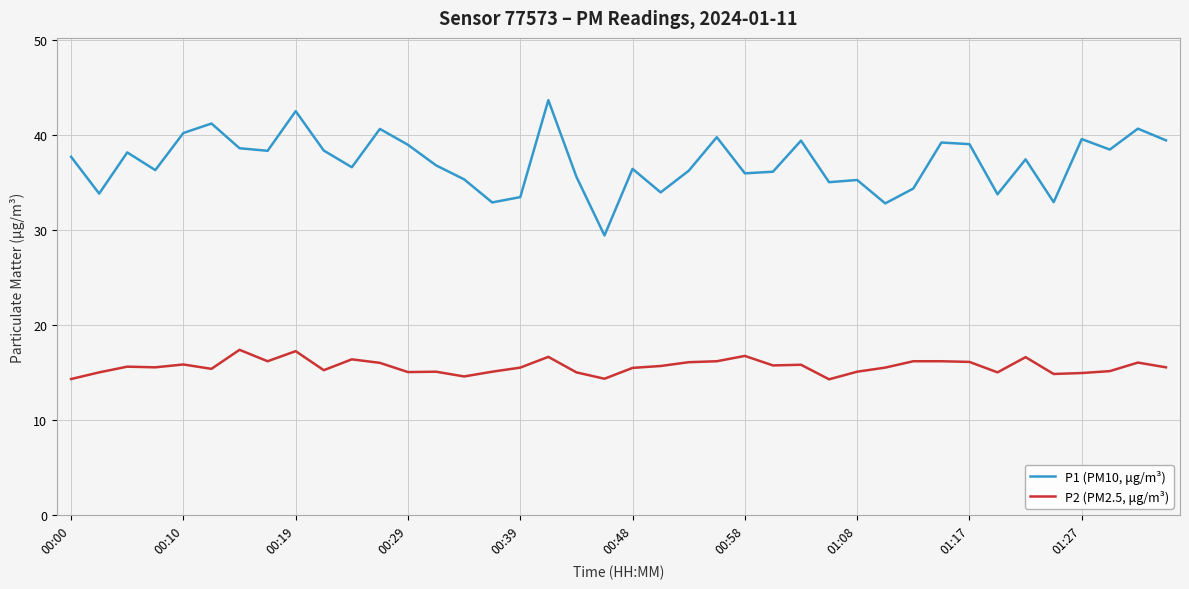

List the series in order of their overall mean, lowest first.

P2 (PM2.5, μg/m³), P1 (PM10, μg/m³)